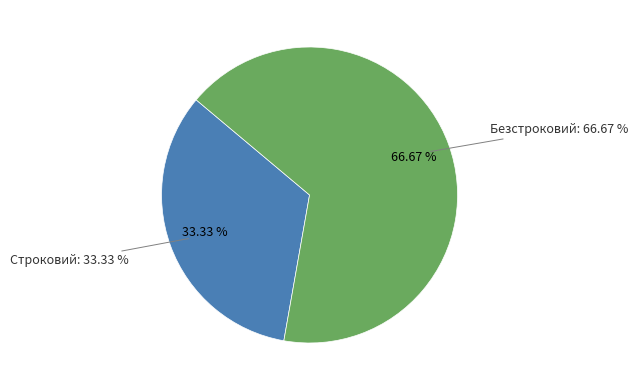

To the nearest percent, what percentage of the pie is Безстроковий?

67%